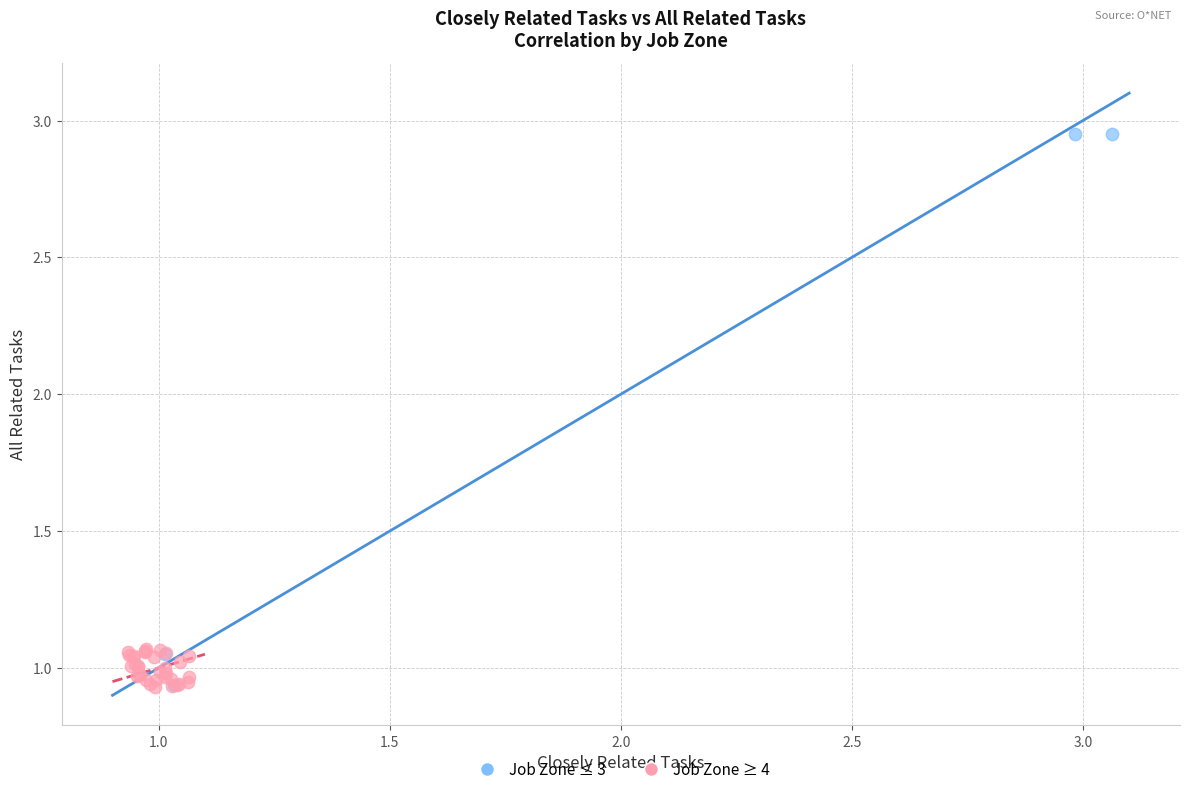

Which series has the widest spread of Y values?

Job Zone ≤ 3